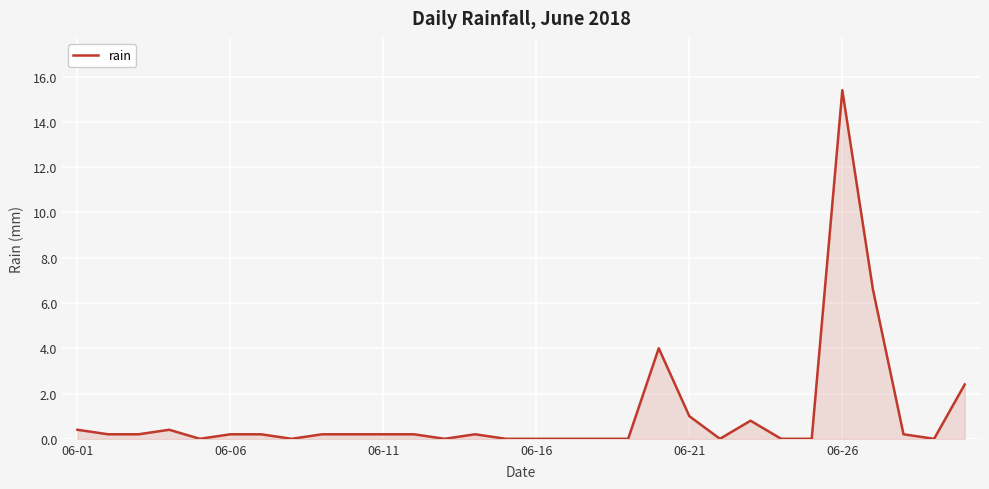

What is the maximum value shown in the chart?

15.4